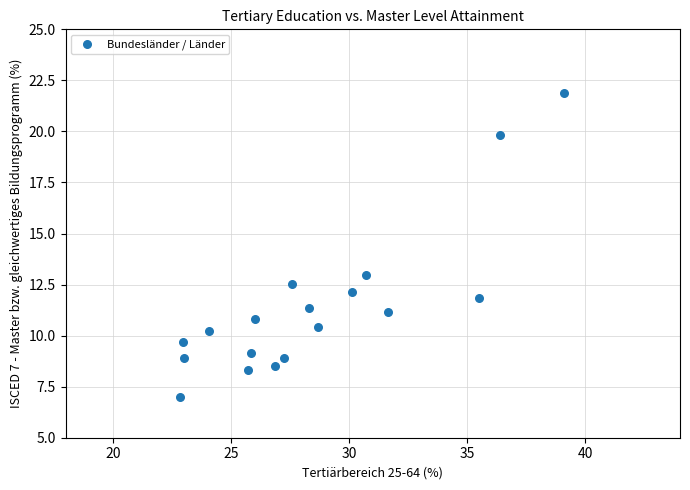

What Y value in the scatter plot is closest to 14?

13.0